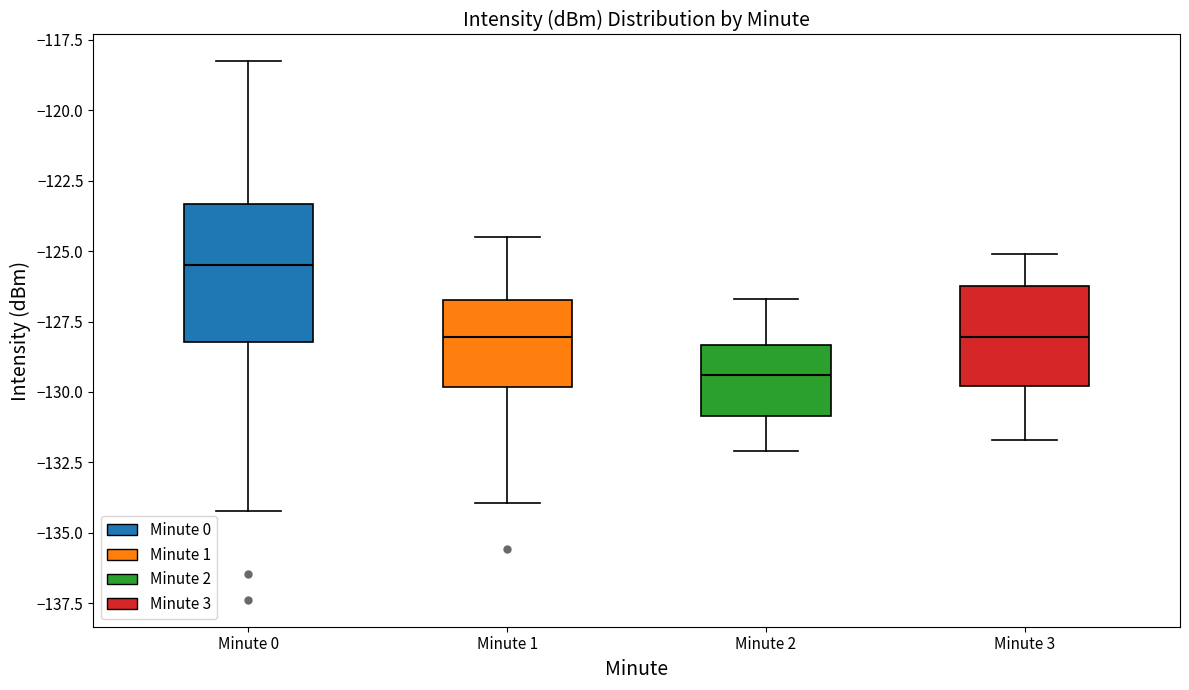

Reading left to right, read every box against the y-axis: the position of its median line, the range the box covers, and the ends of its whiskers. The values are not printed on the chart, so give them approximately, as read against the axis.

Minute 0: median -125.5, box -128.0 to -123.5, whiskers -134.0 to -118.5
Minute 1: median -128.0, box -130.0 to -126.5, whiskers -134.0 to -124.5
Minute 2: median -129.5, box -131.0 to -128.5, whiskers -132.0 to -126.5
Minute 3: median -128.0, box -130.0 to -126.0, whiskers -131.5 to -125.0